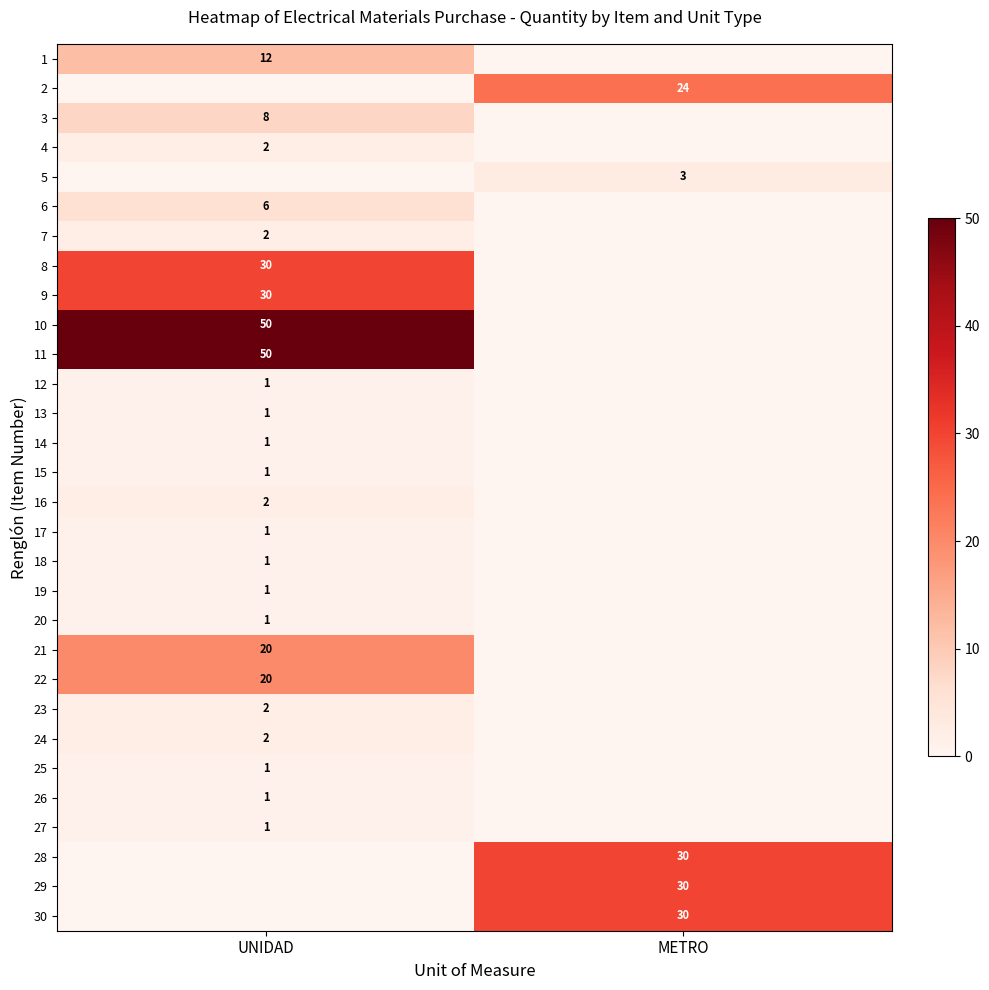

At which category is the sum across all series the highest?

UNIDAD